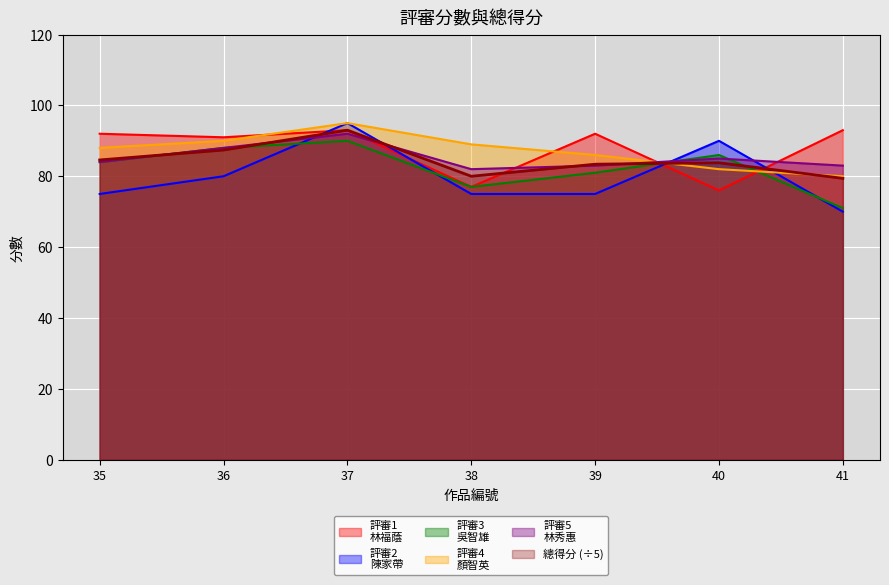

What is the greatest value displayed?

95.0